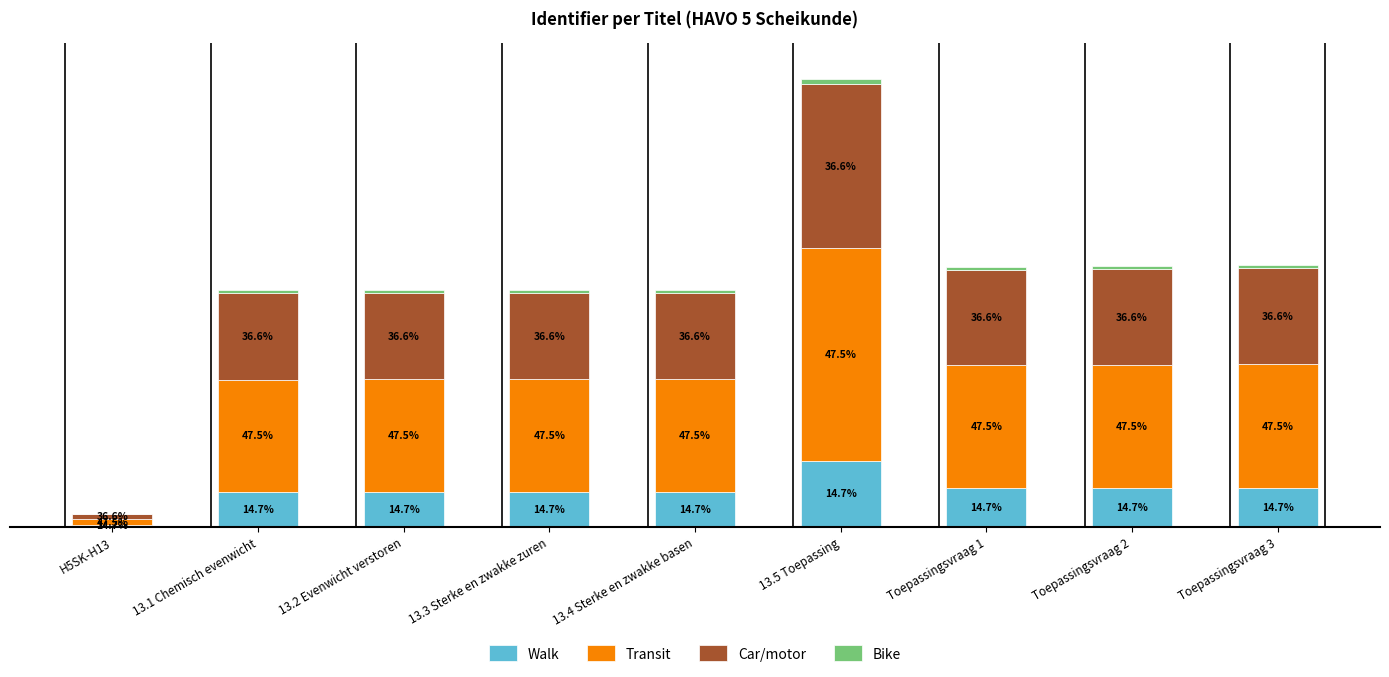

What position from the left is 13.4 Sterke en zwakke basen?

5